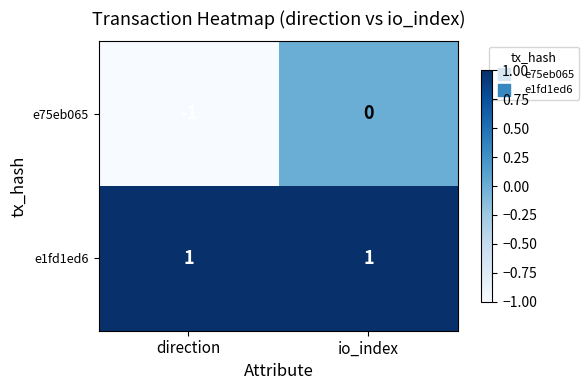

The e75eb065 series shows 0 at io_index. True or false?

True